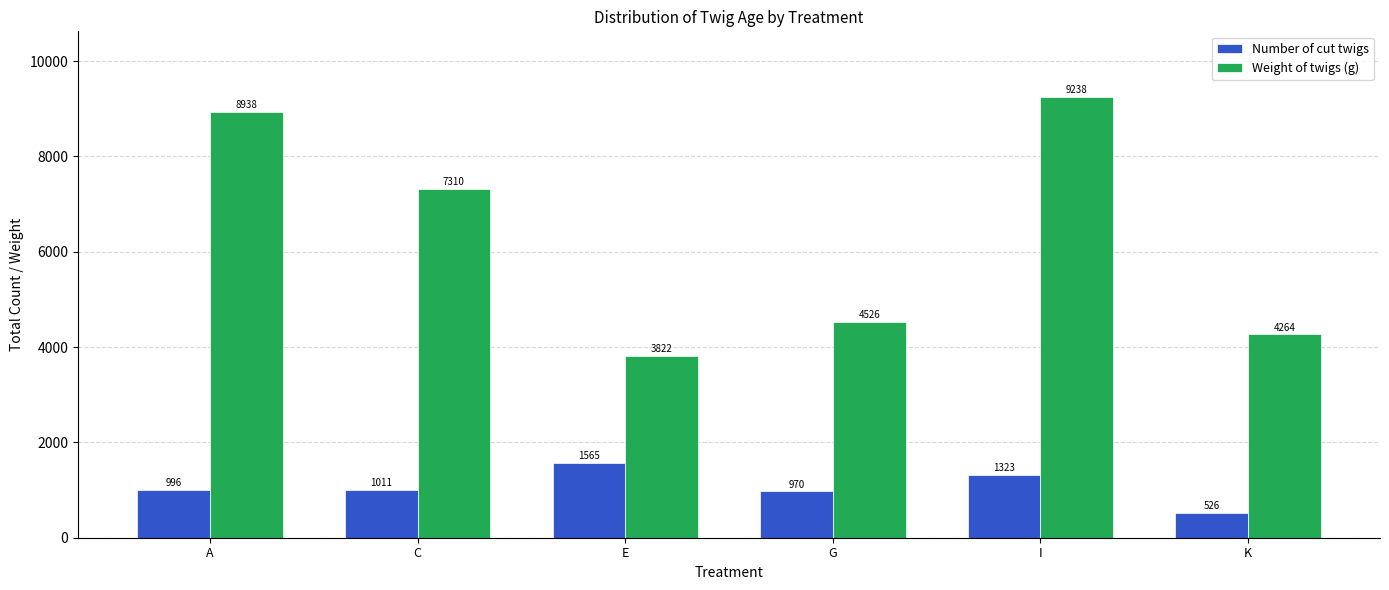

True or false: Number of cut twigs has a value of 970 at G.

True